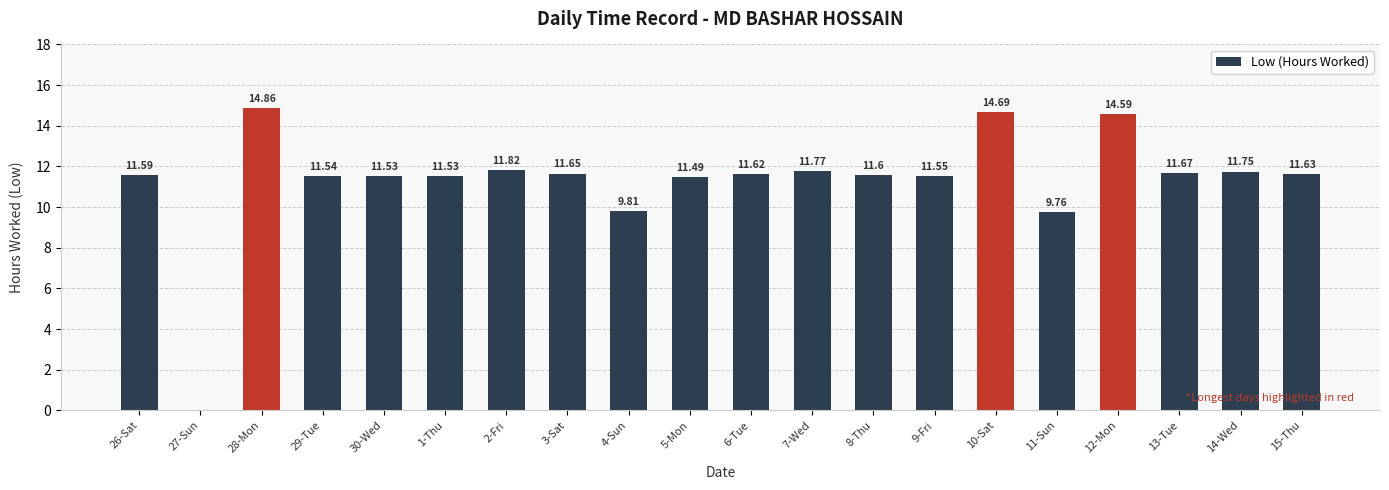

What is the difference between the values at 9-Fri and 11-Sun?

1.8